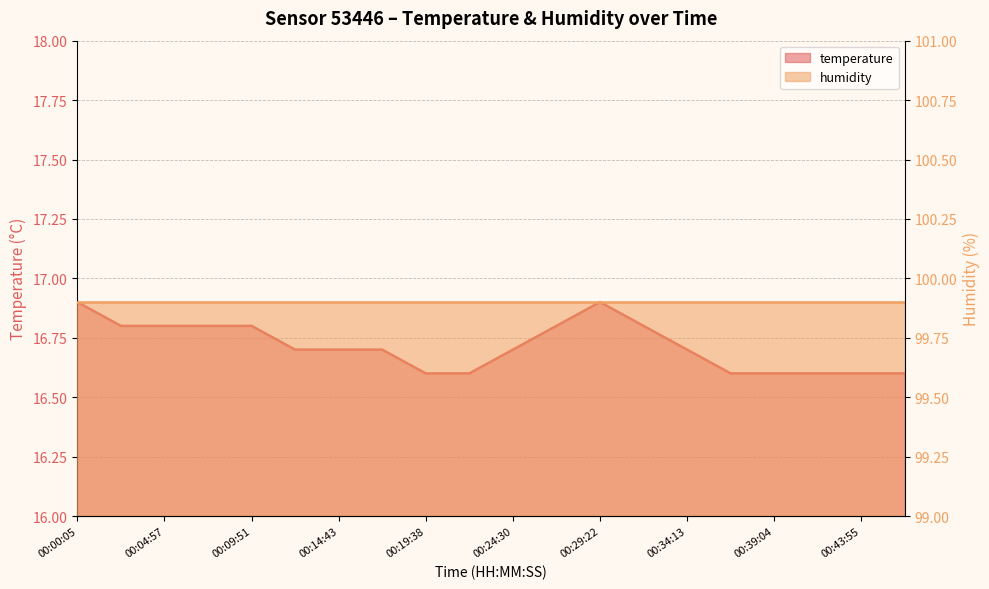

What is the average value?

16.7